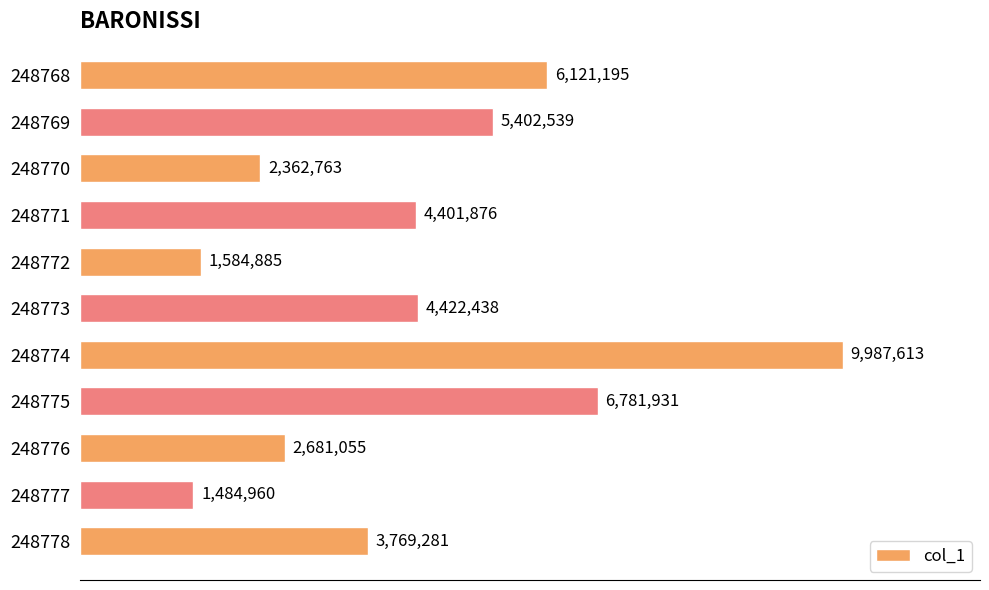

List the labels in order of value, largest first.

248774, 248775, 248768, 248769, 248773, 248771, 248778, 248776, 248770, 248772, 248777